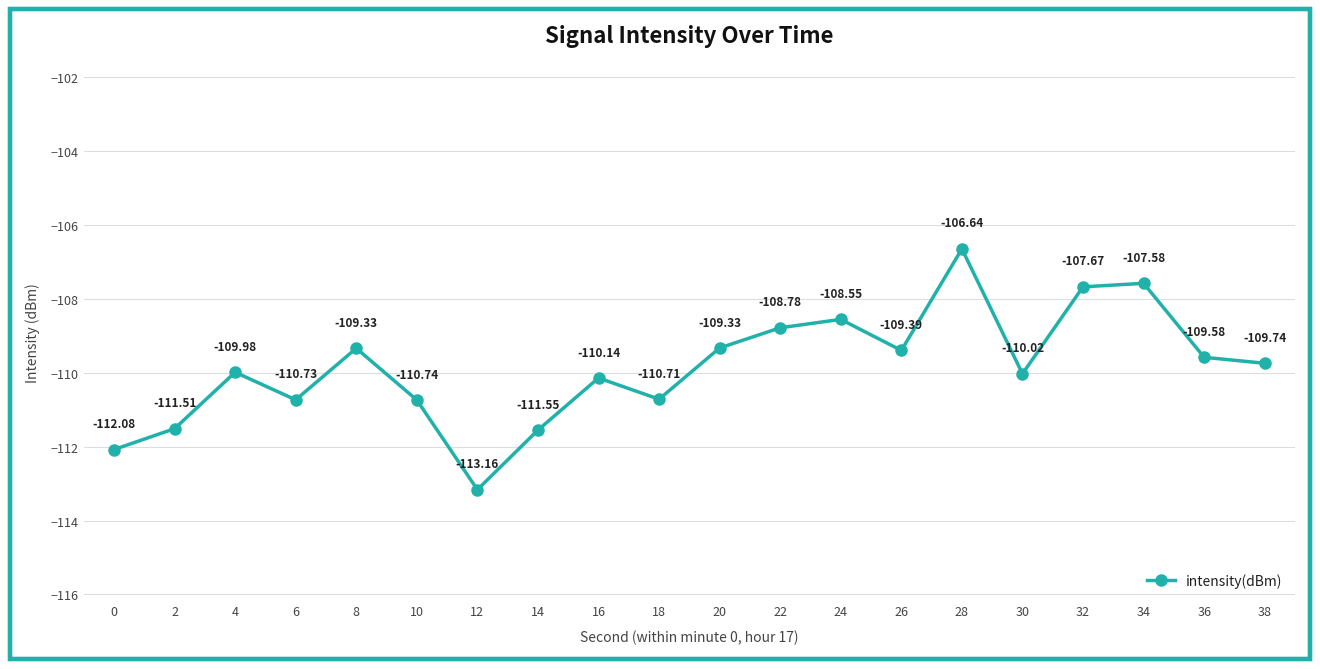

How many interior local peaks (higher than both neighbors) does the data have?

6